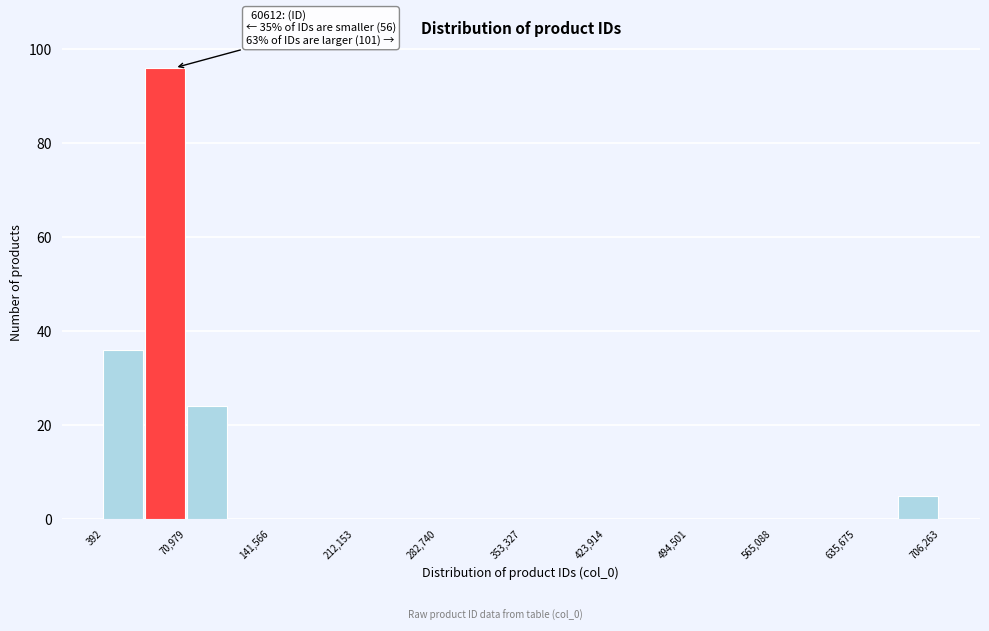

Read against the x-axis, roughly where is the centre of the tallest bar?

50000